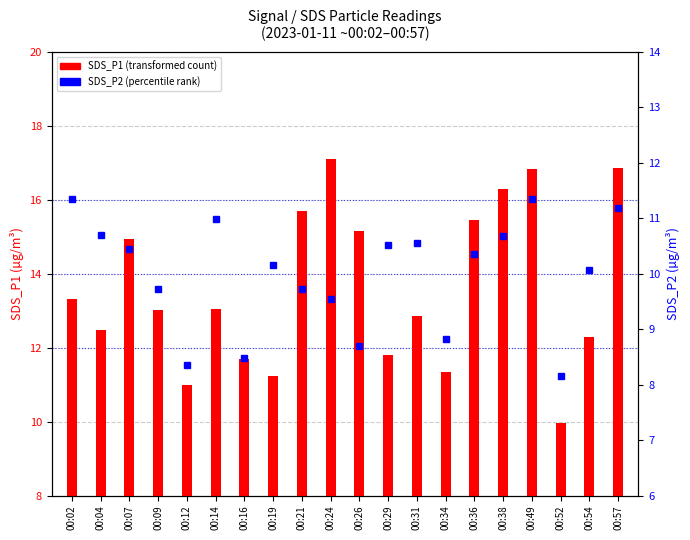

What is the value of the SDS_P2 bar at the 13th from the left?

10.6